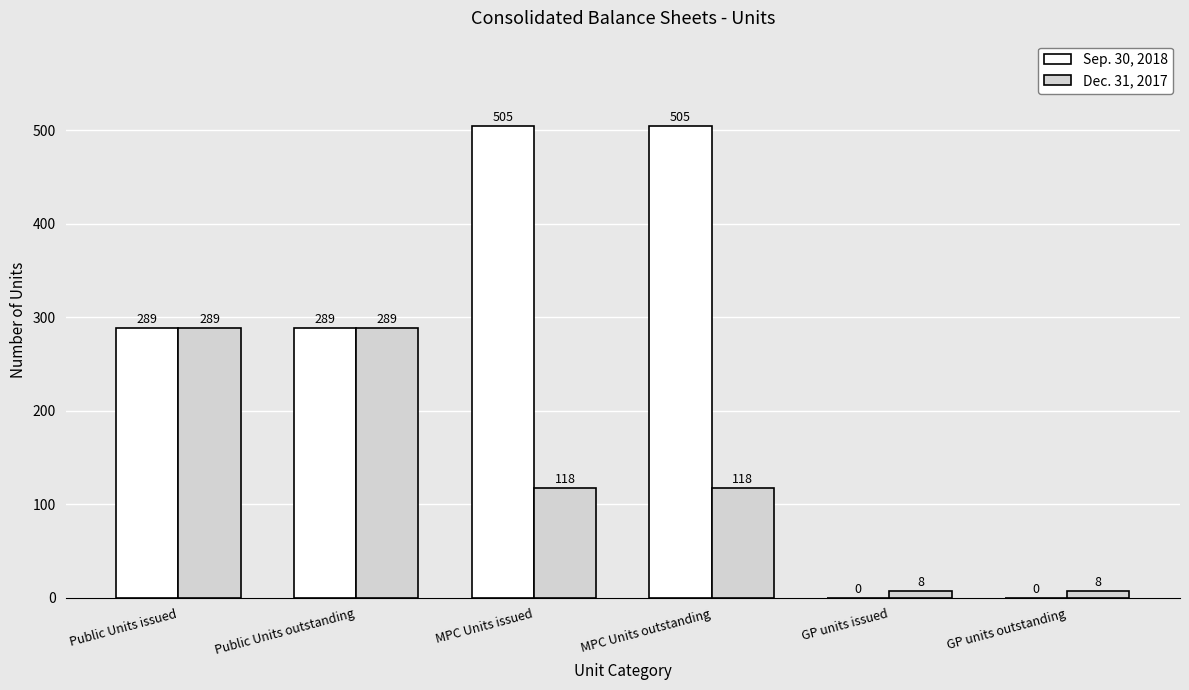

How many values in Sep. 30, 2018 are above zero?

4